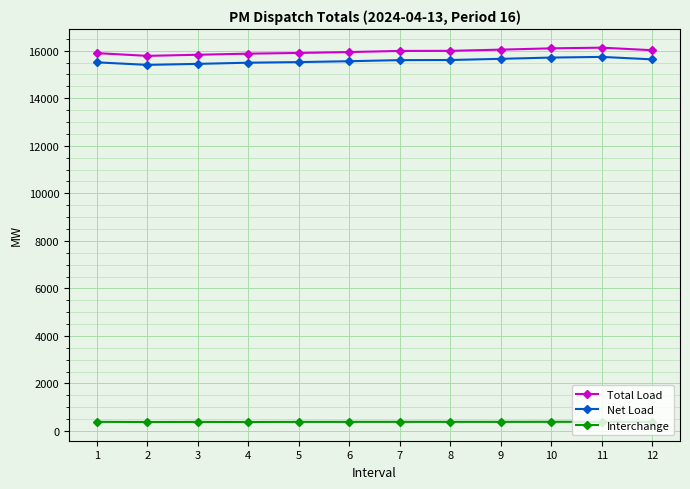

At which label does Interchange first exceed 385?

1